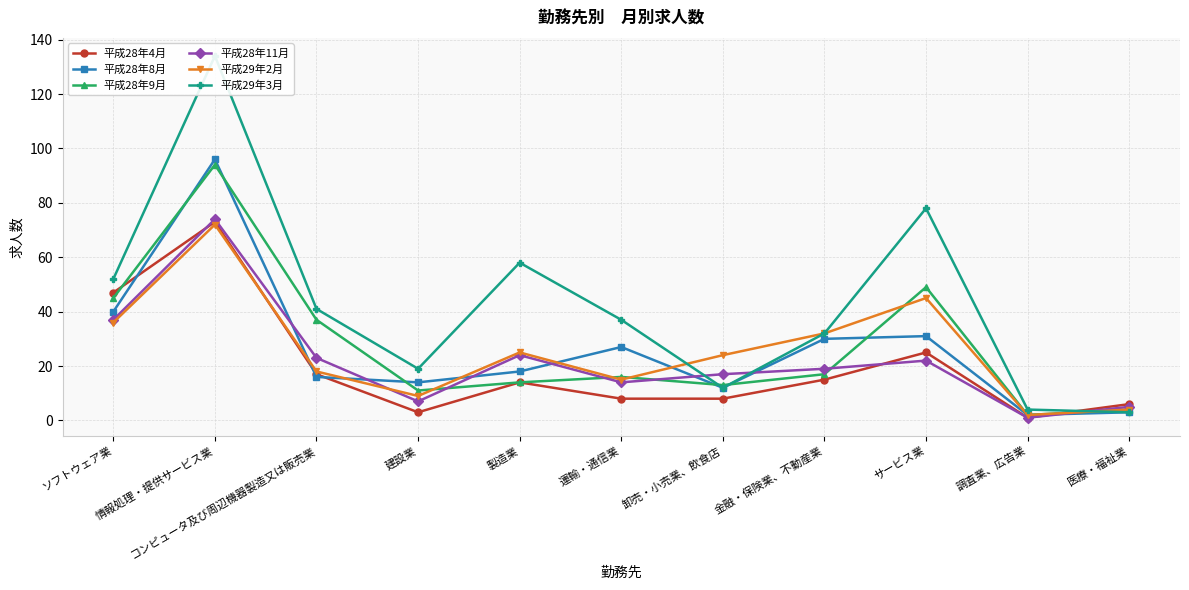

How many interior local peaks does the 平成28年4月 series have?

3